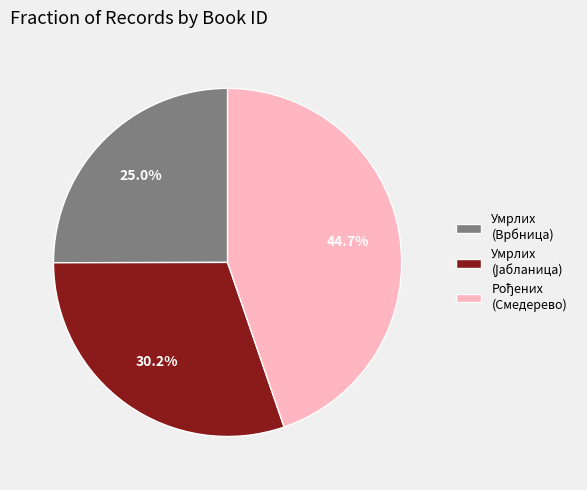

Is there a majority slice in this chart?

No